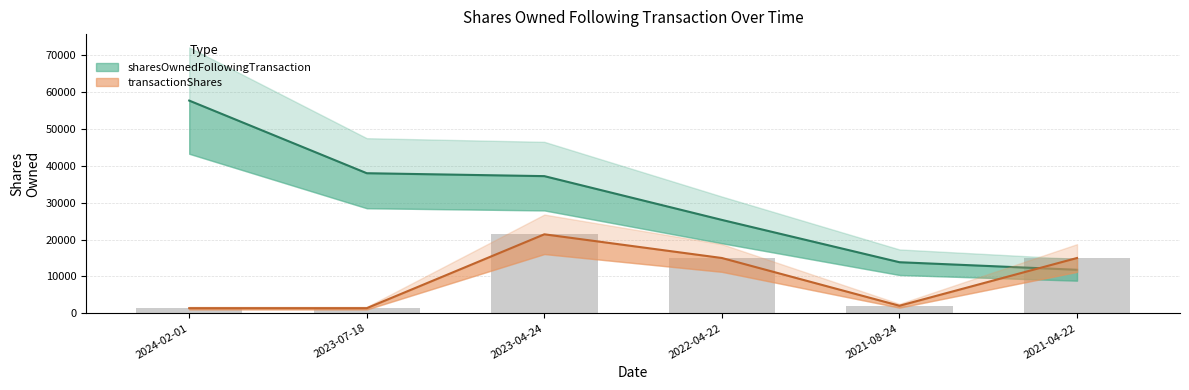

What is the minimum value for transactionShares?

1396